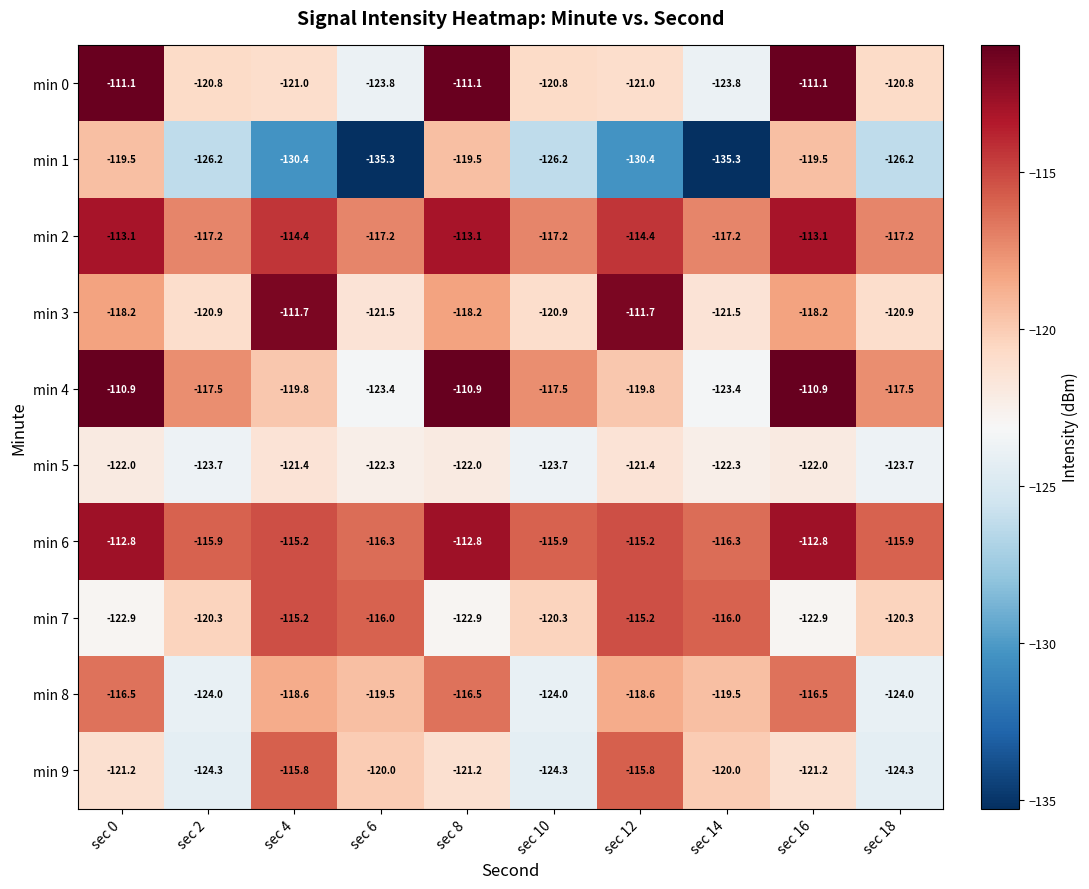

Rank the series by their maximum value, from highest to lowest.

min 4, min 0, min 3, min 6, min 2, min 7, min 9, min 8, min 1, min 5